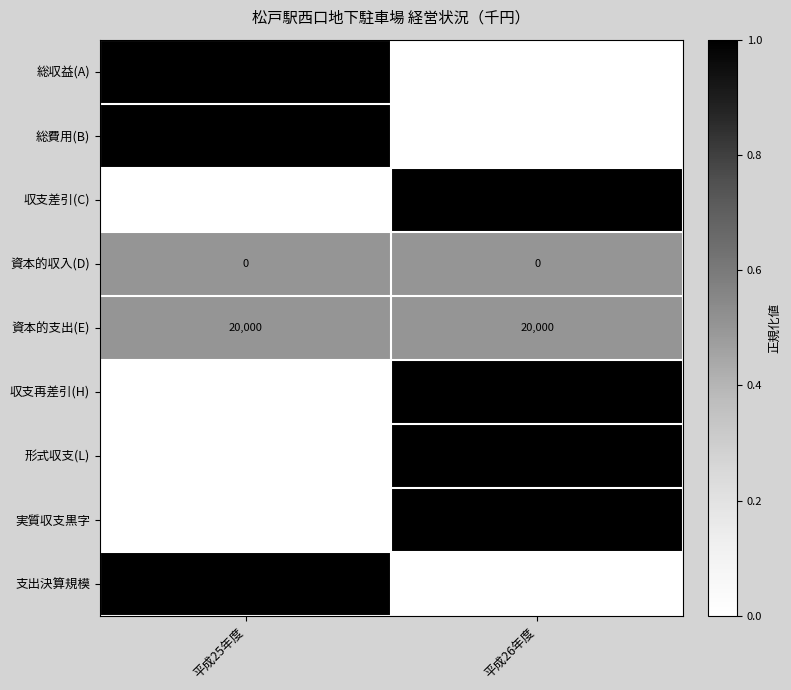

Which label corresponds to the largest value in the chart?

平成26年度